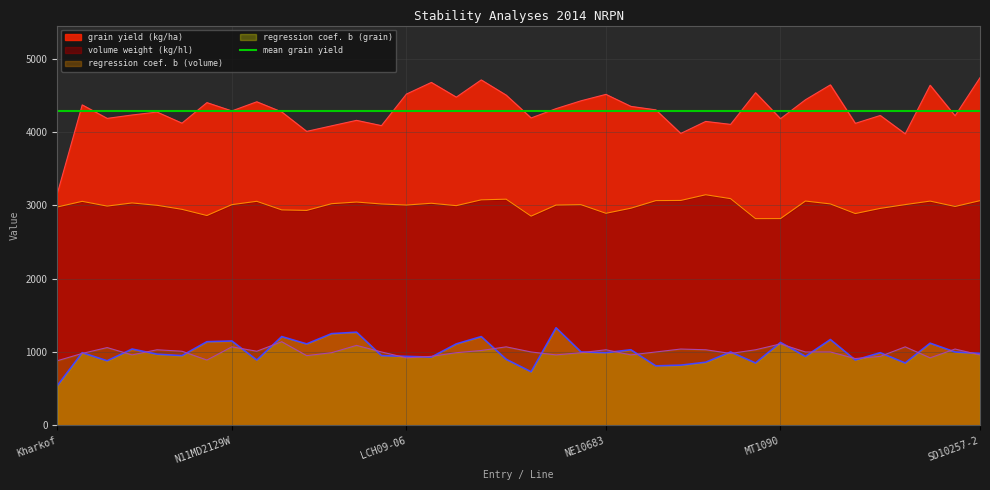

What is the greatest value displayed?

4743.7